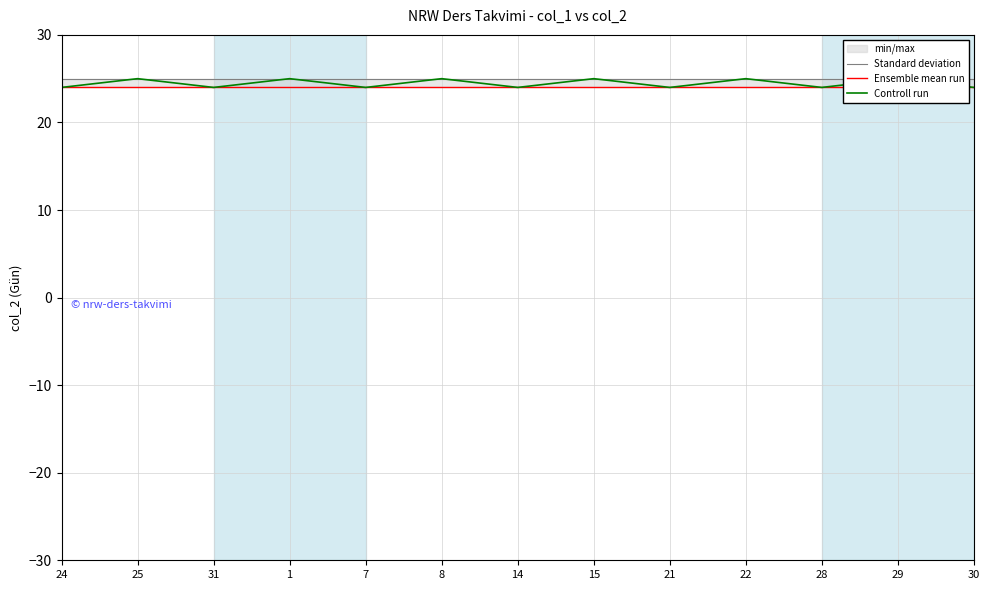

What is the greatest value displayed?

25